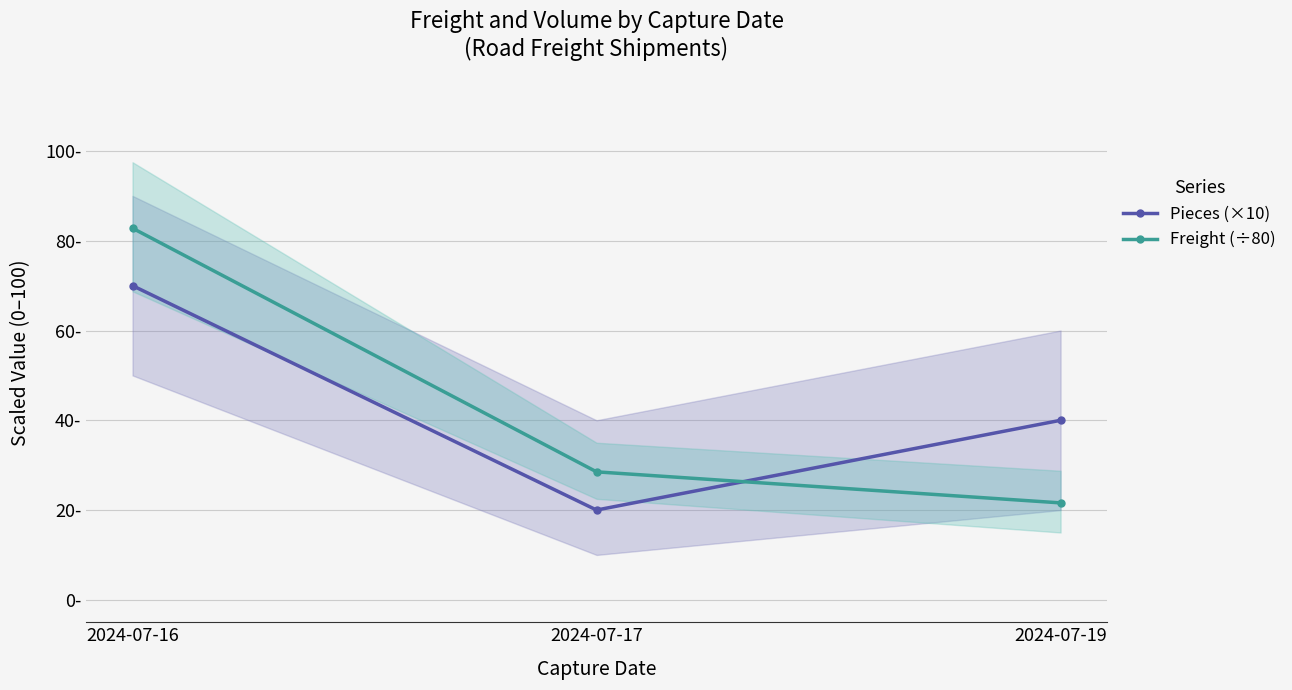

Rank the series by their average value, from highest to lowest.

Freight (÷80), Pieces (×10)